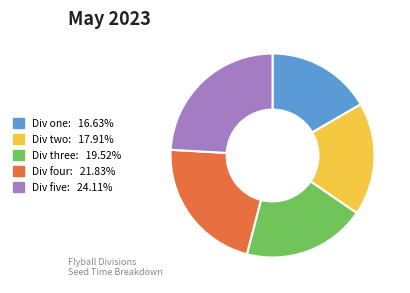

Which has a higher value, Div three or Div two?

Div three